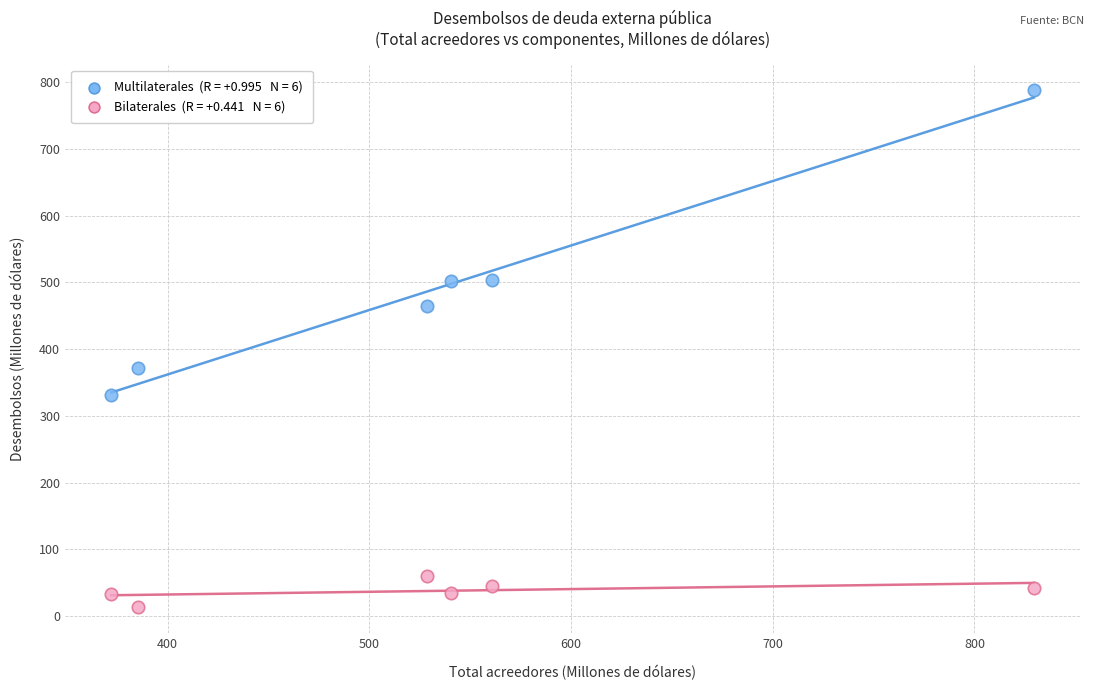

Across all data points, what is the range of Y values (max minus min)?

773.7